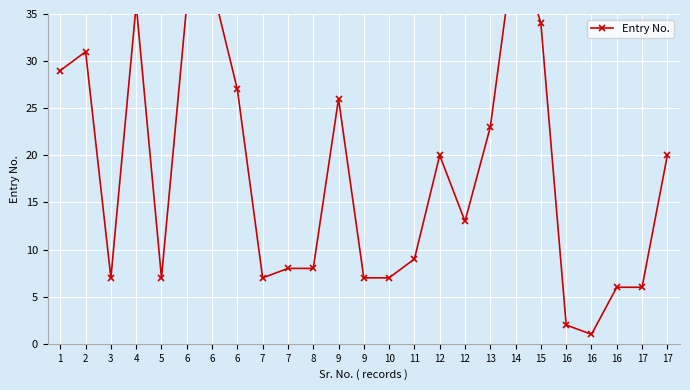

How many points are higher than both their immediate neighbors (excluding endpoints)?

6